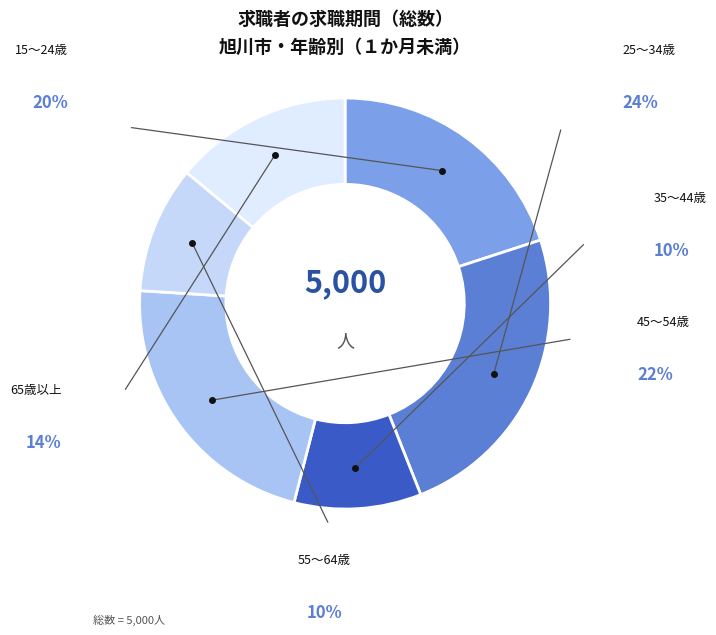

How many slices are in this pie chart?

6